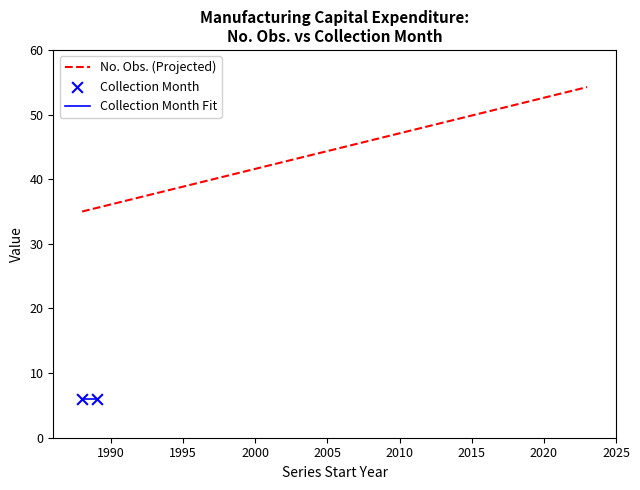

What is the minimum value for No. Obs. (Projected)?

35.0